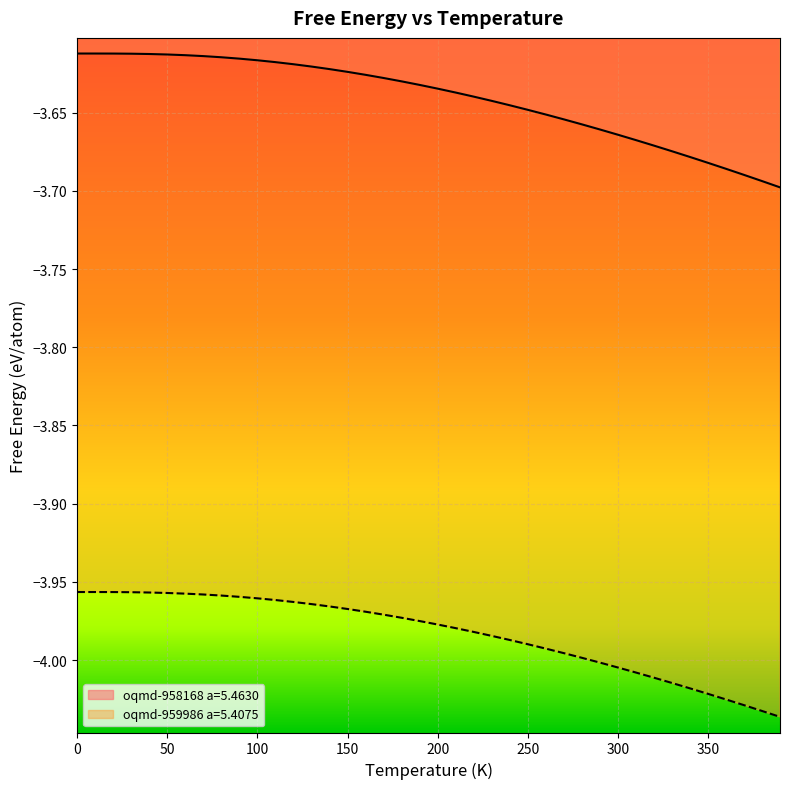

What is the sum of all oqmd-958168 a=5.4630 values?

-145.6